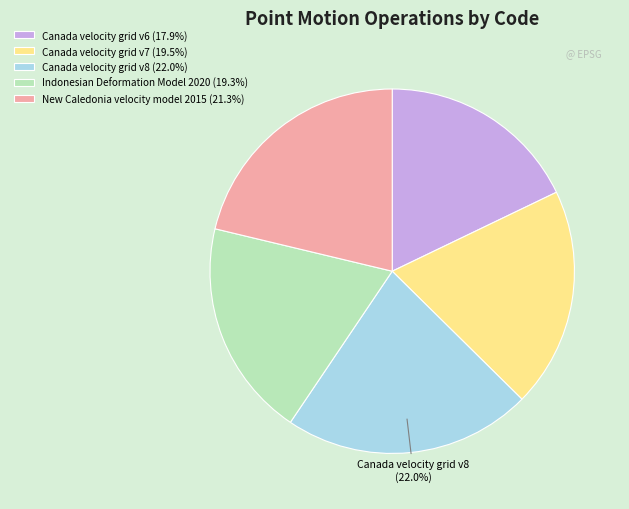

Is there any slice that represents more than half of the pie?

No